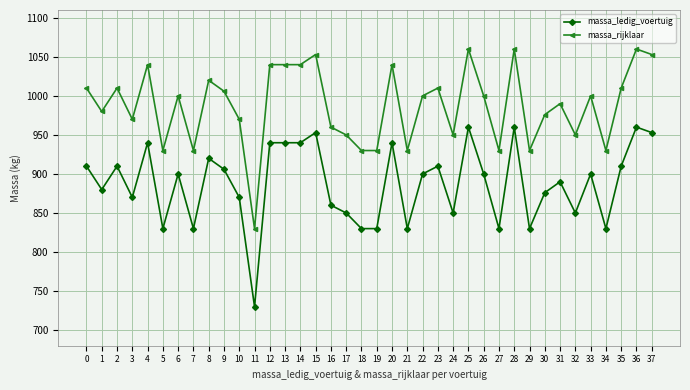

True or false: massa_ledig_voertuig and massa_rijklaar cross at least once.

False